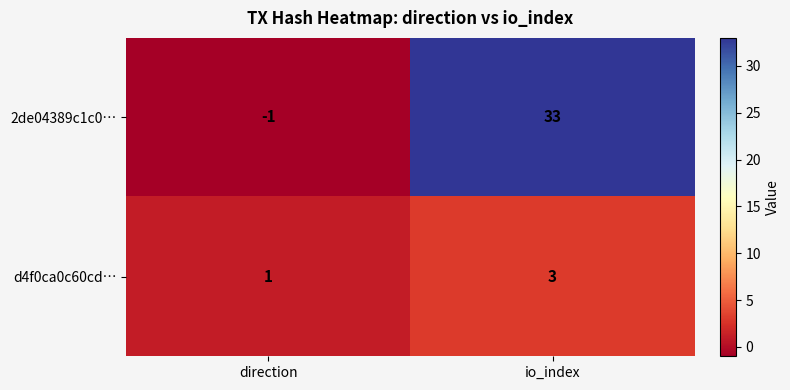

What is the spread (max minus min) of values at direction?

2